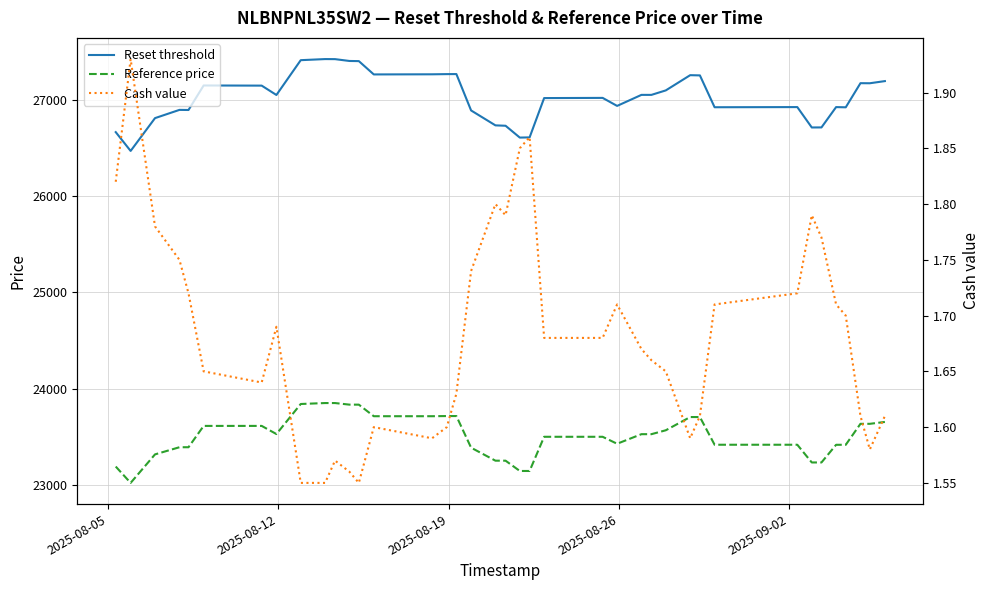

What are all the series names shown in the legend?

Reset threshold, Reference price, Cash value